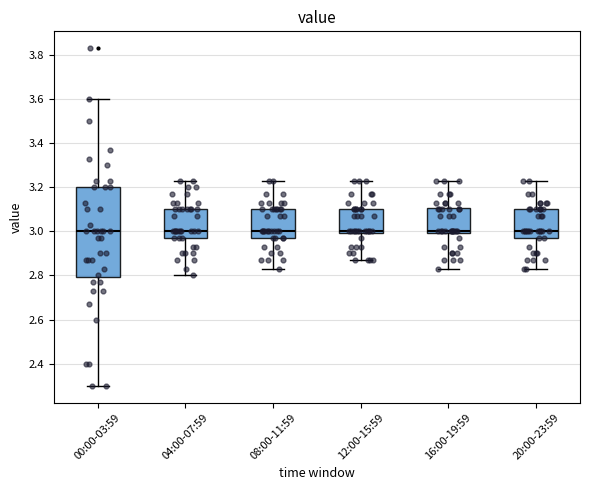

Where is the lower edge of the box for 16:00-19:59 on the y-axis? The values are not printed on the chart, so give them approximately, as read against the axis.

3.00